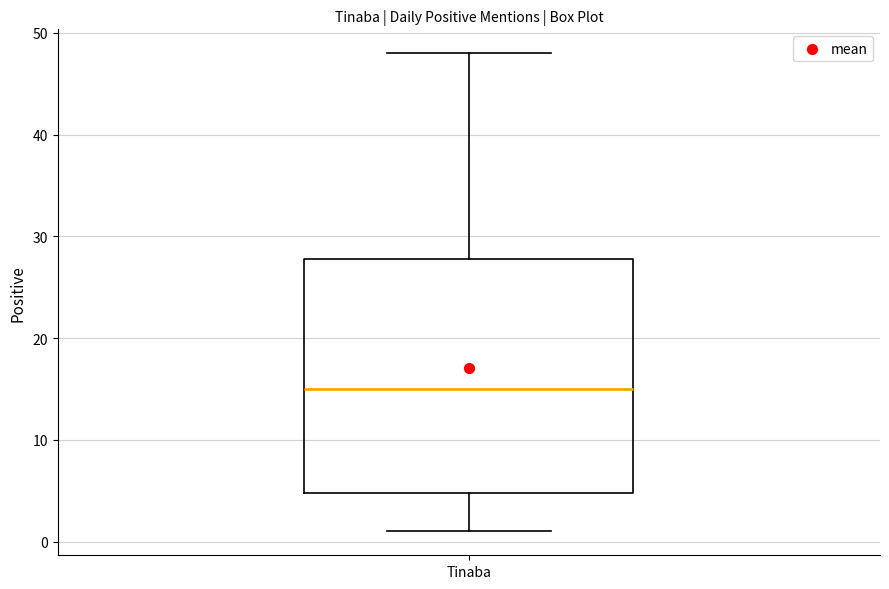

Transcribe this box plot: give where the median line is, the range the box spans, and where the two whiskers end, as read against the y-axis. The values are not printed on the chart, so give them approximately, as read against the axis.

median 15, box 5 to 28, whiskers 1 to 48